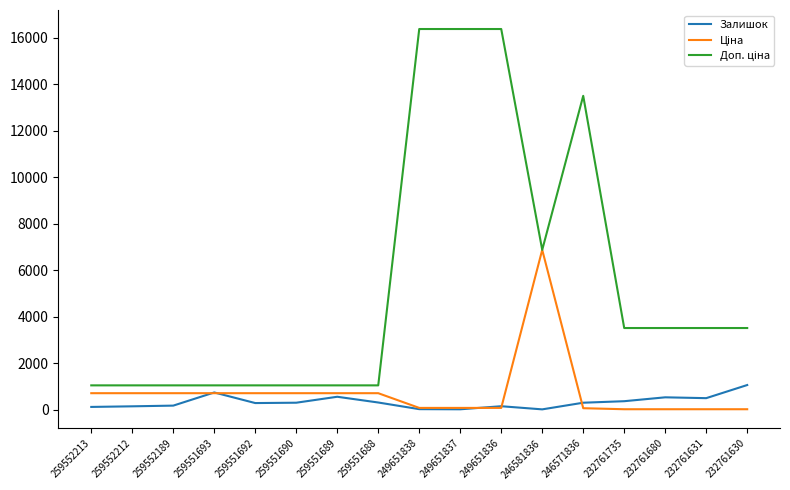

What is the greatest value displayed?

16366.5